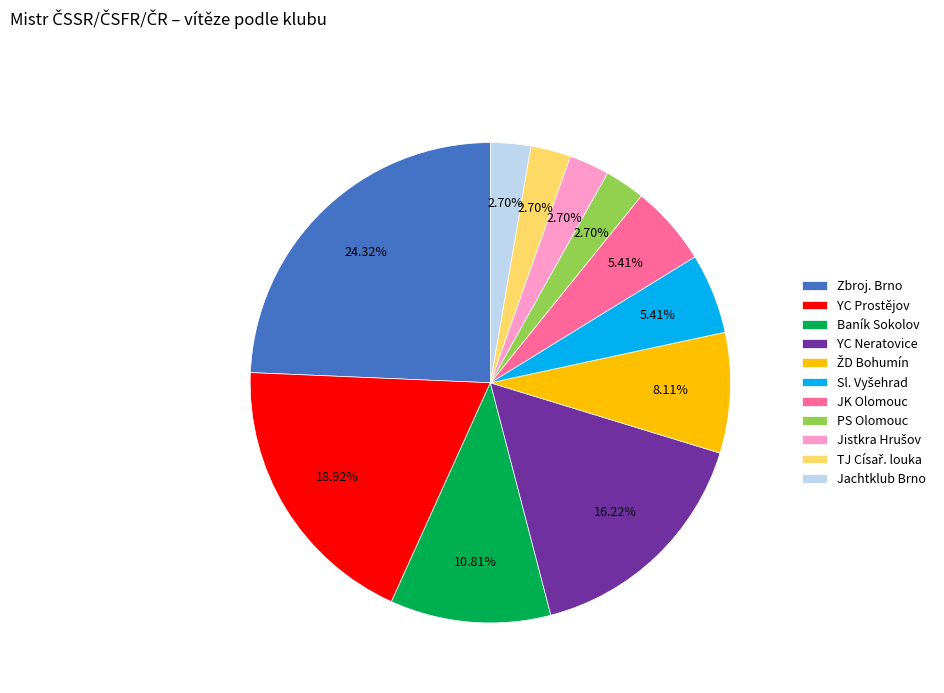

Does Baník Sokolov represent more than half of the total?

No